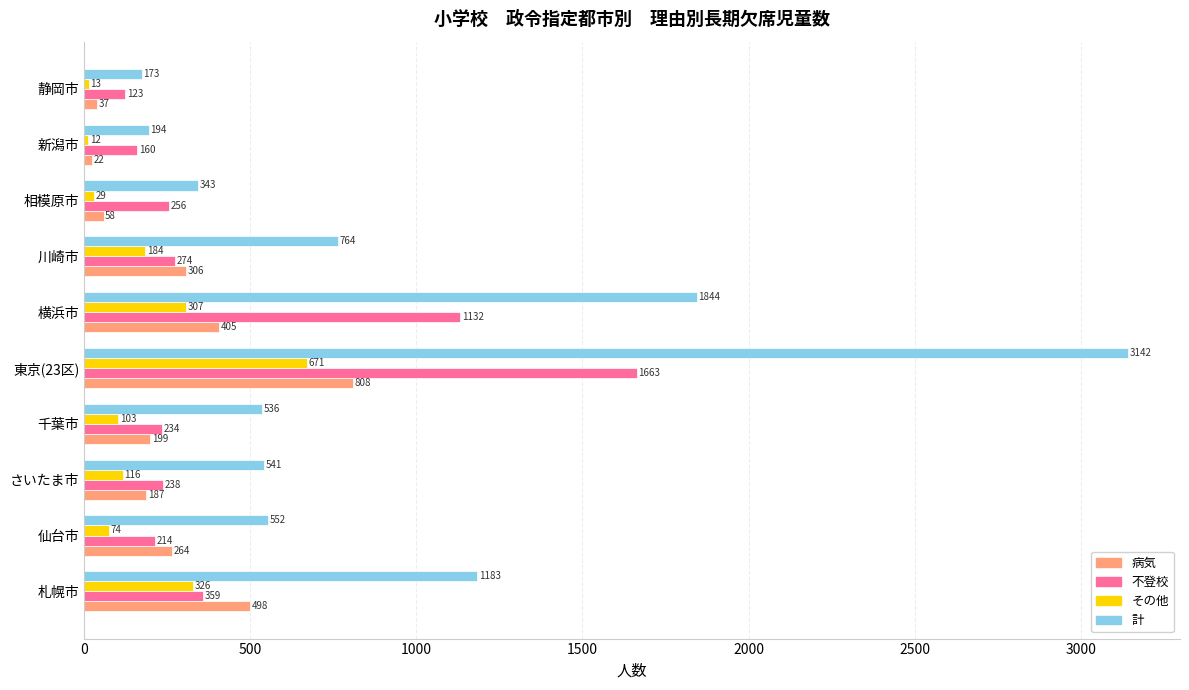

How many categories are shown in the chart?

10